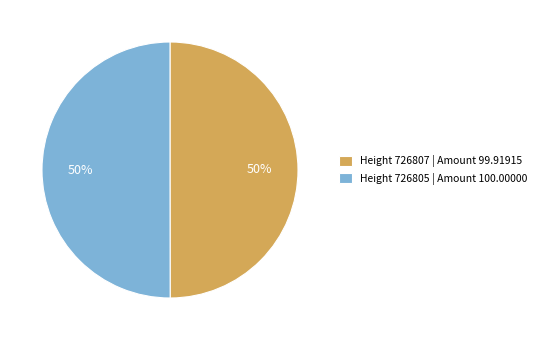

To the nearest percent, what is the average slice percentage?

50%